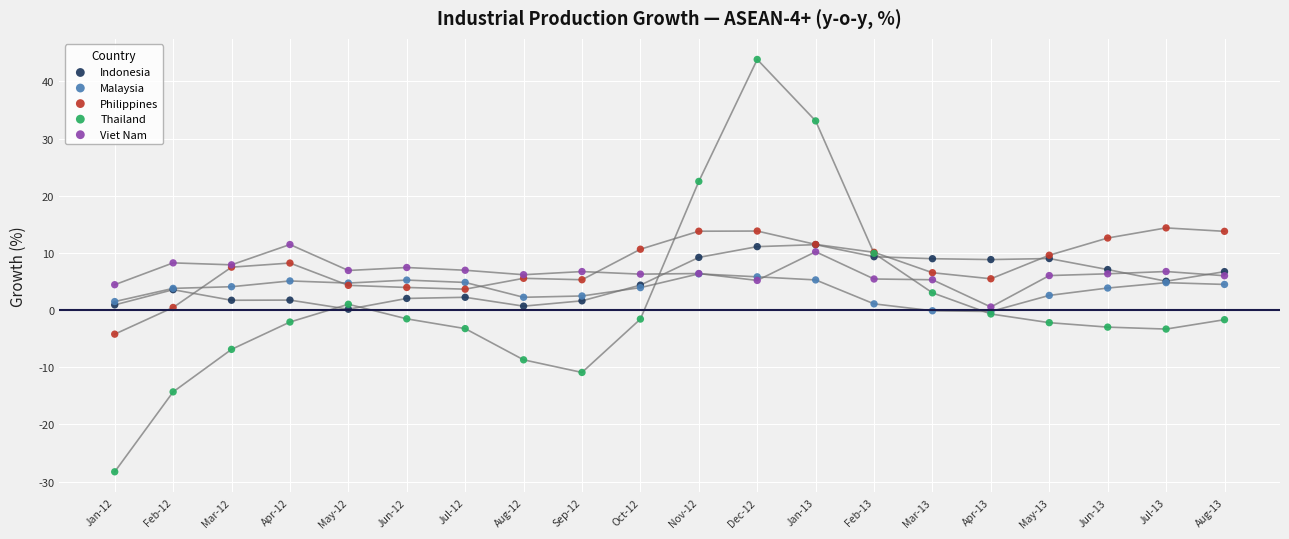

What are all the series names shown in the legend?

Indonesia, Malaysia, Philippines, Thailand, Viet Nam